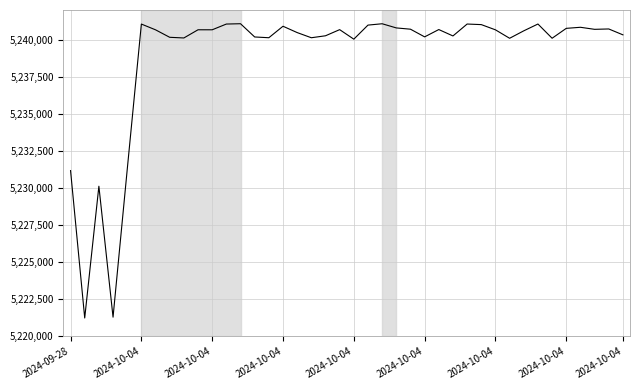

What is the minimum value shown in the chart?

5221239